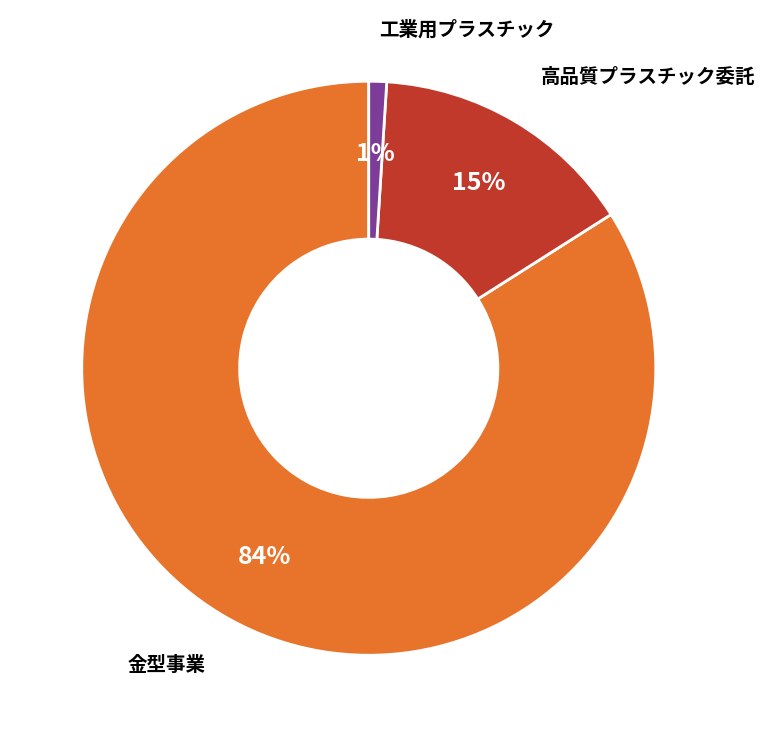

To the nearest percent, what is the difference between the largest and smallest slice percentages?

83%